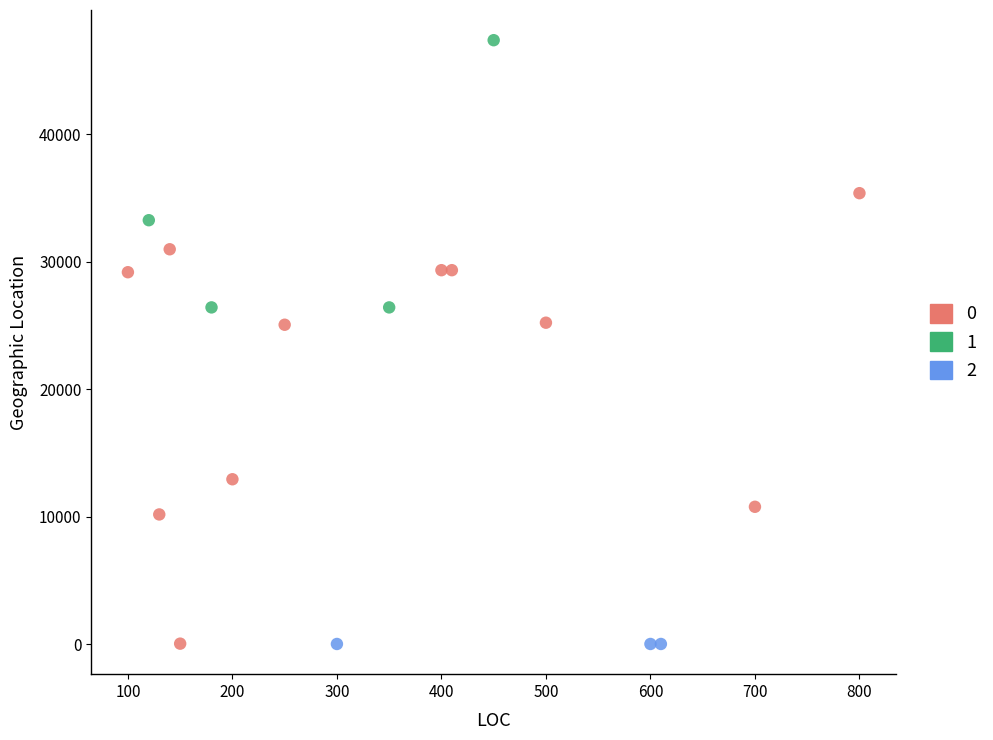

Which series contains the highest Y value?

1